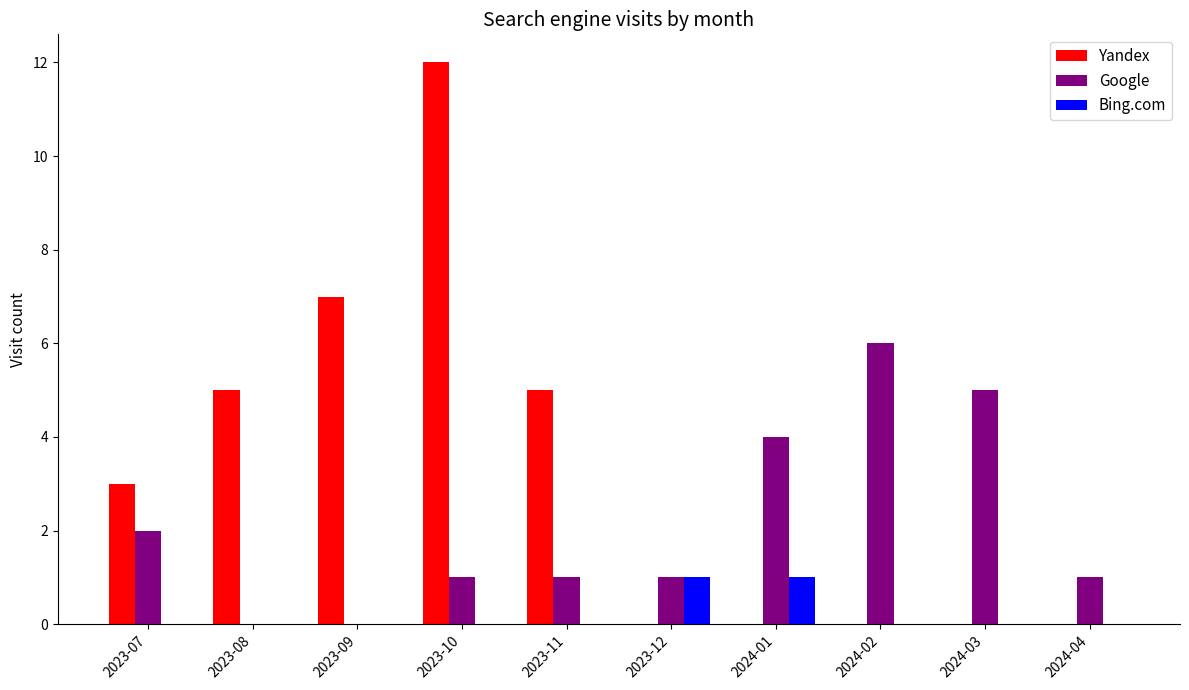

Are the bars horizontal?

No